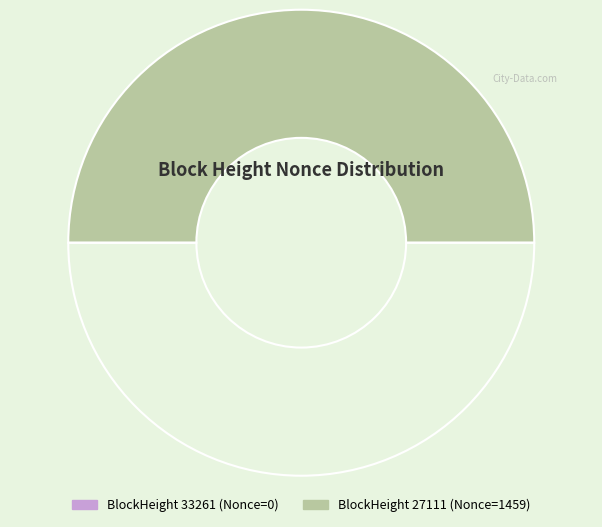

What is the smallest slice in the pie chart?

33261